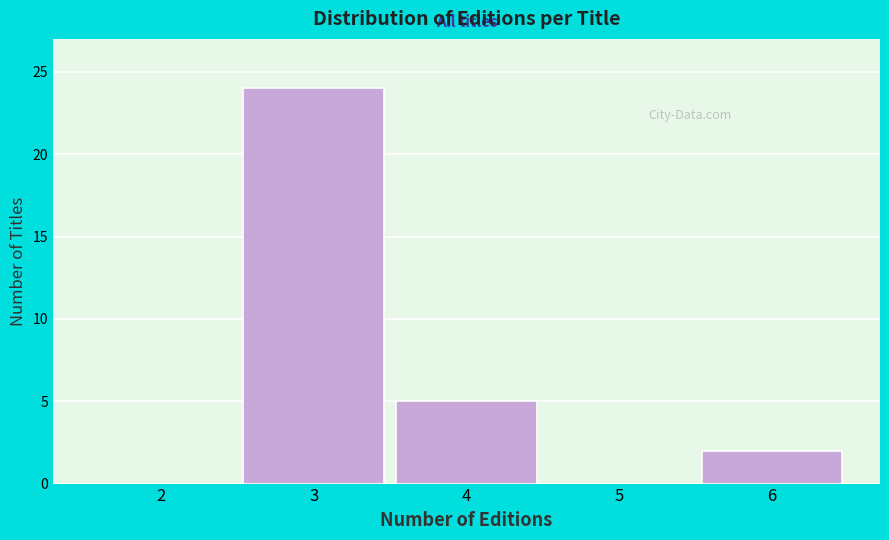

Reading right to left, transcribe all the data shown in this chart.

6=2	5=0	4=5	3=24	2=0